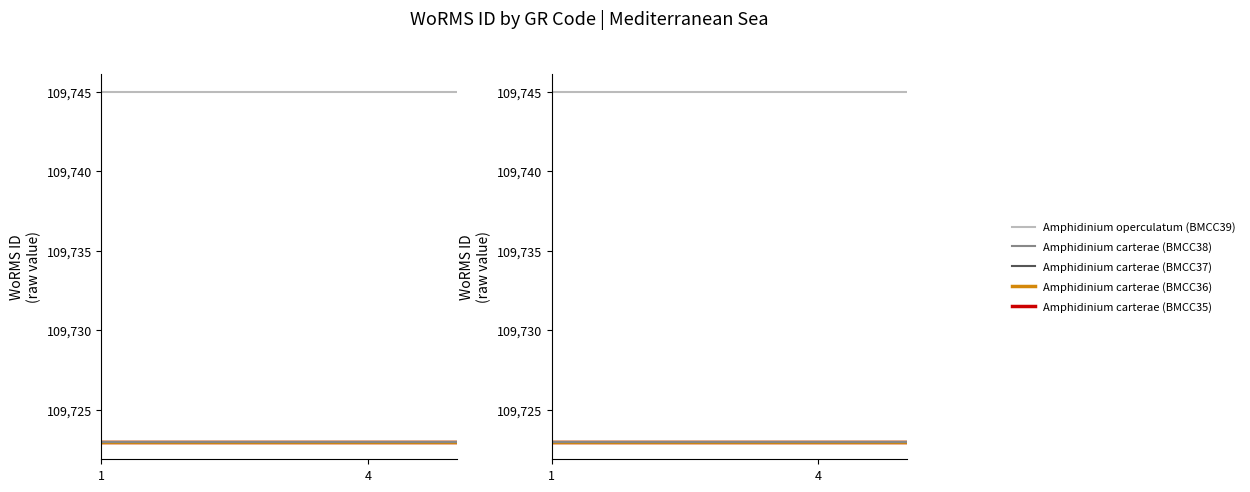

True or false: Amphidinium carterae (BMCC36) has a value of 109723 at 4.

True